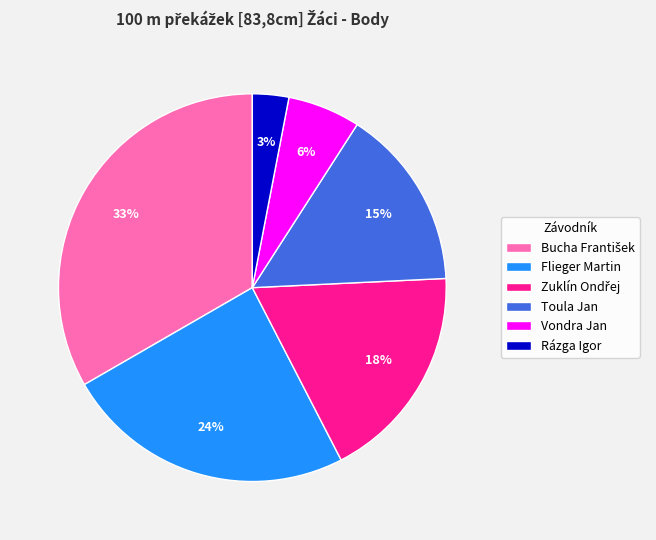

What is the ratio of the value at Toula Jan to the value at Vondra Jan?

2.5